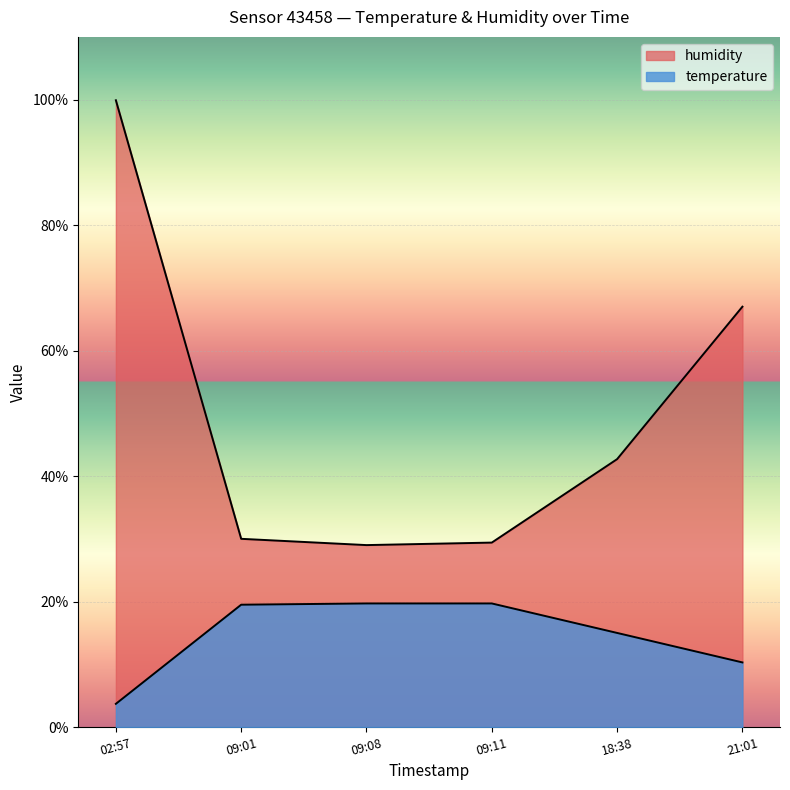

How many lines are shown in the chart?

2